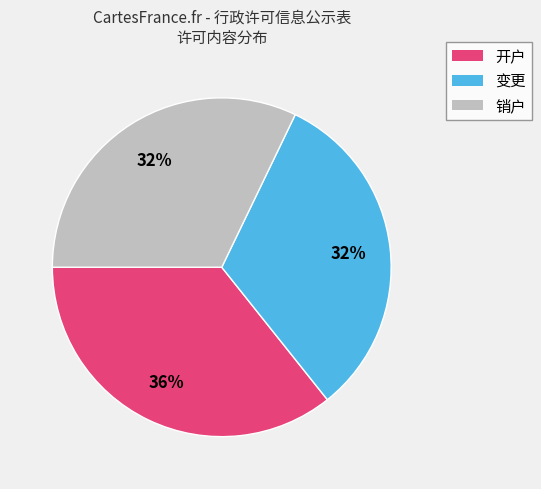

Is 开户 the majority of the pie?

No